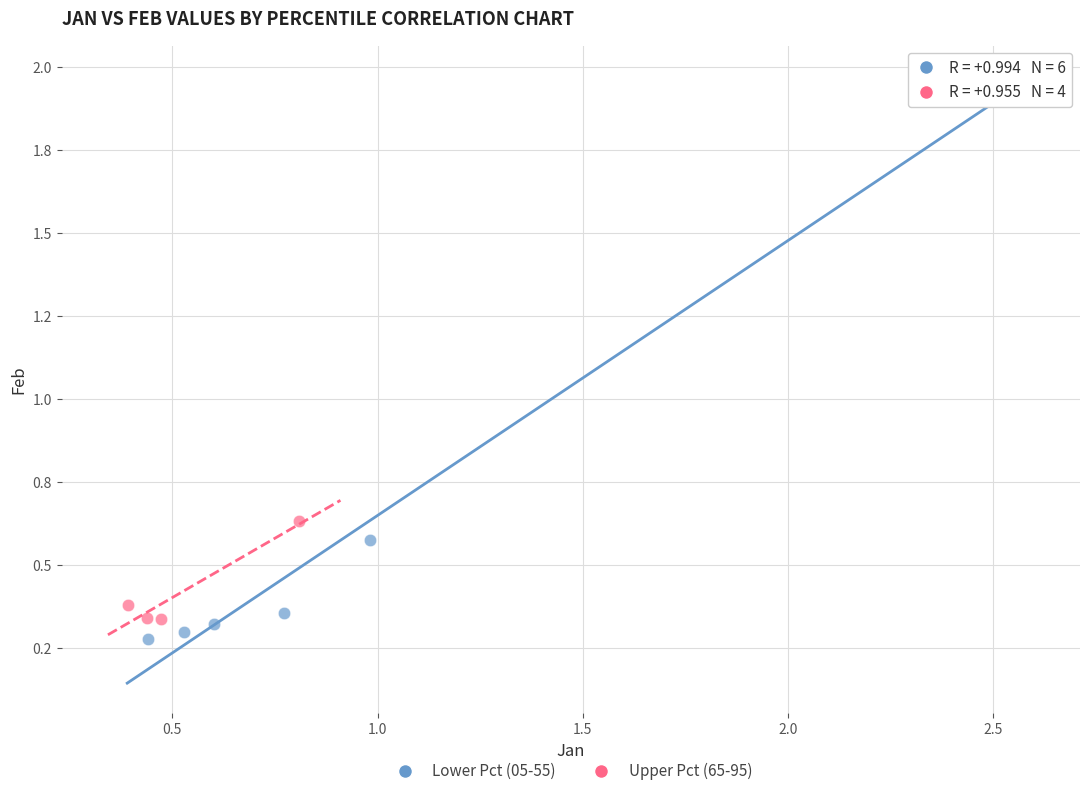

Which series has the widest spread of Y values?

Lower Pct (05-55)